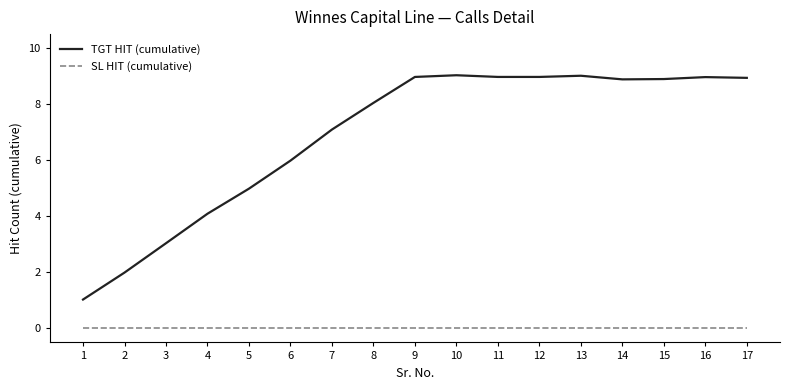

How many lines are shown in the chart?

2